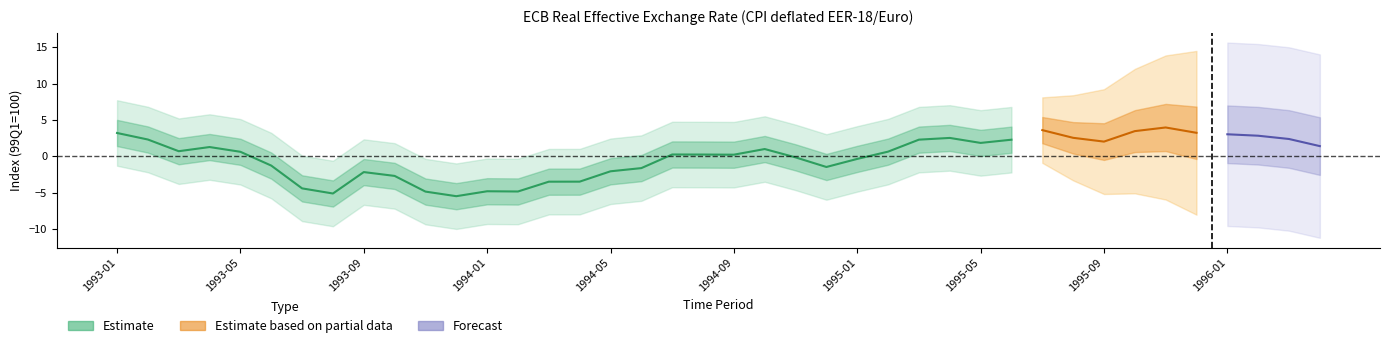

Where is the first local maximum?

1993-04